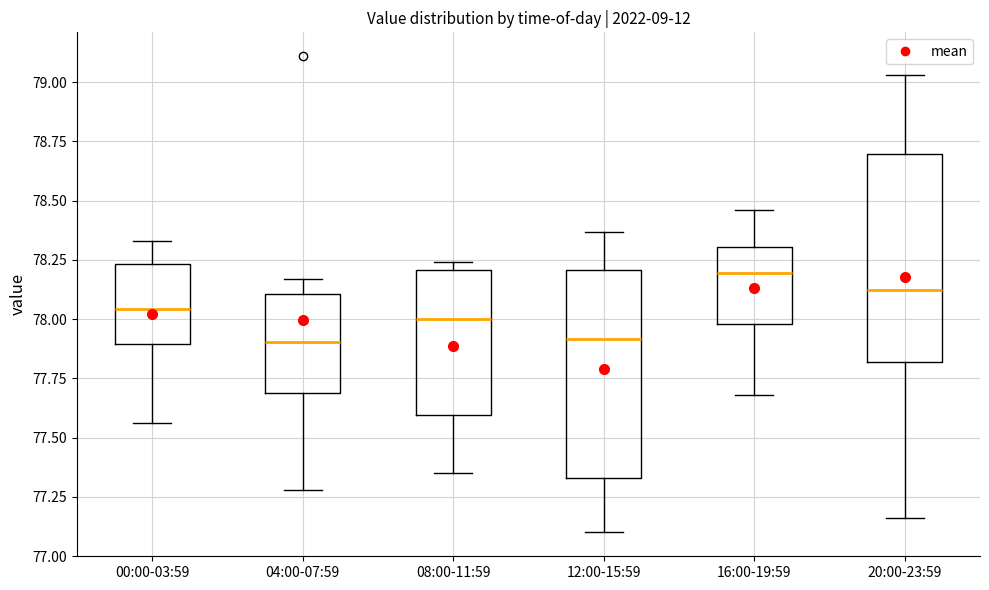

Which box's median line is the highest?

16:00-19:59